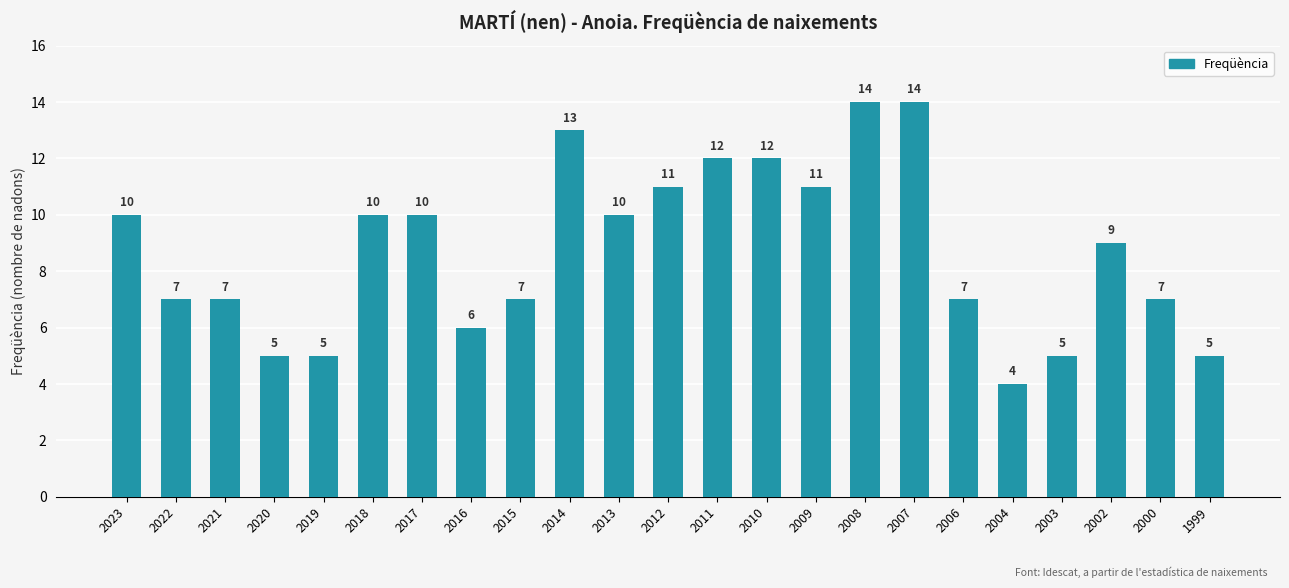

Which label corresponds to the smallest value in the chart?

2004